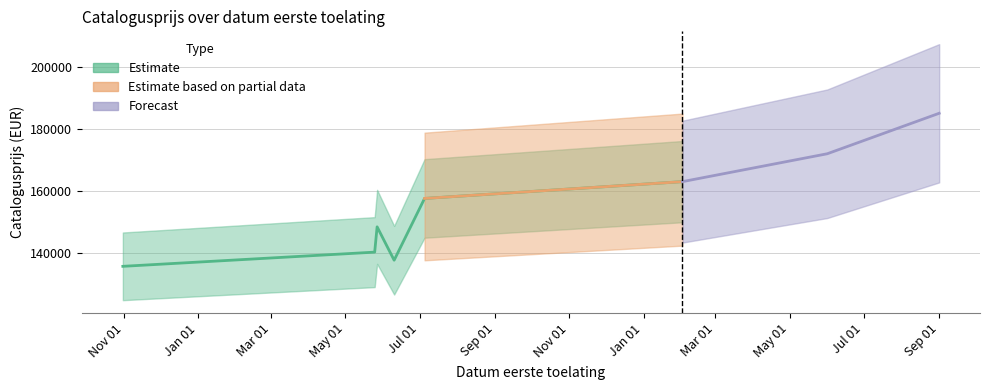

How many categories are shown in the chart?

6